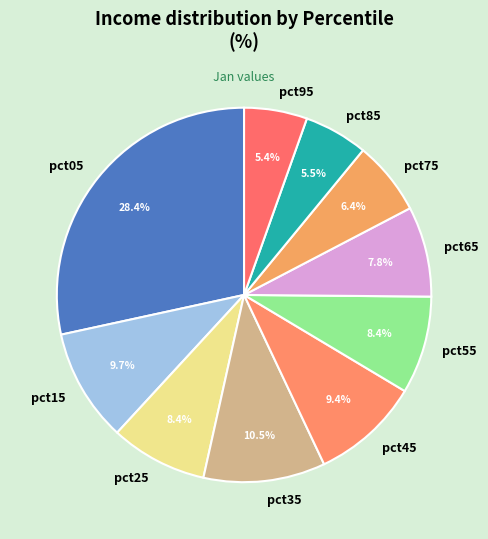

Between pct55 and pct45, which is larger?

pct45